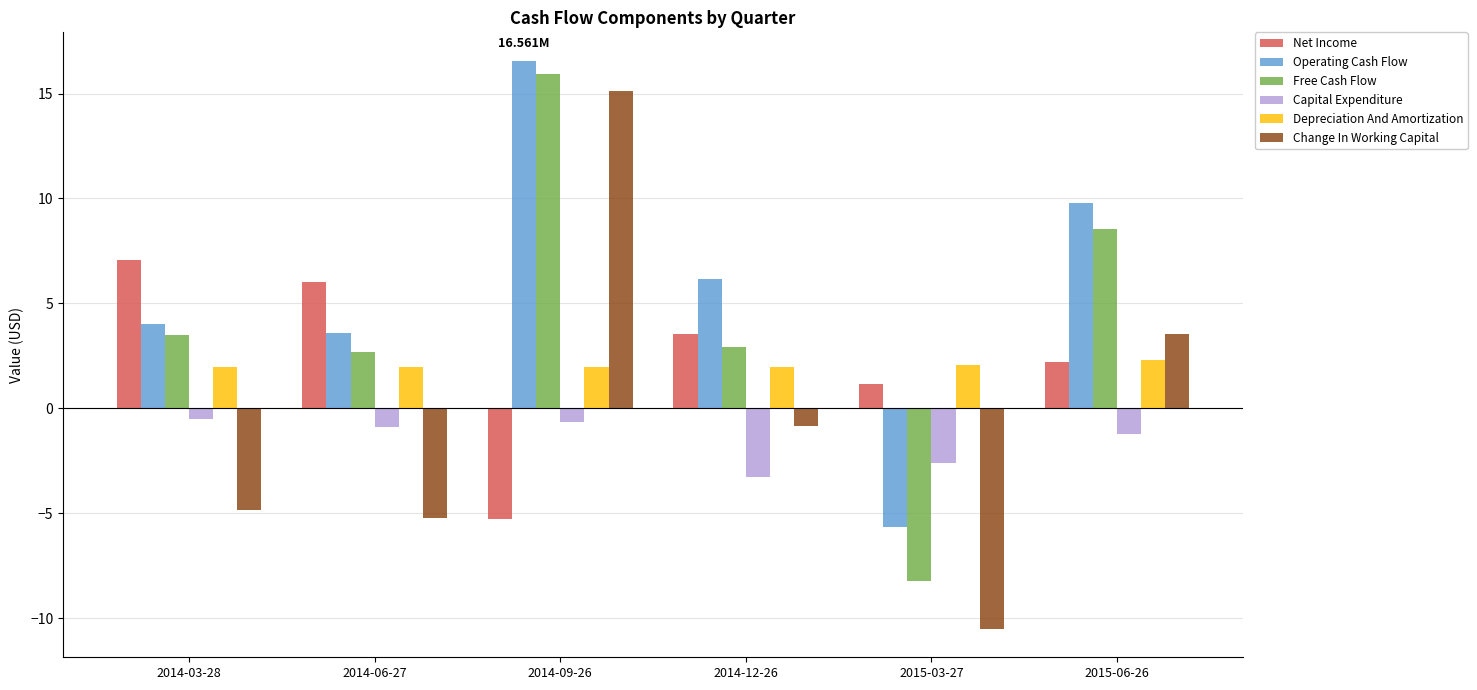

Where does the Free Cash Flow series first go above 3?

2014-03-28